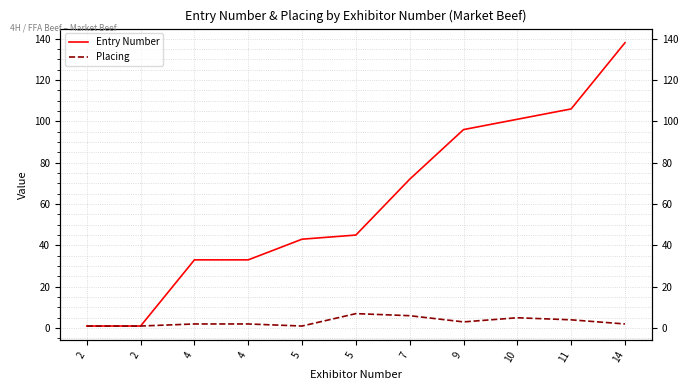

Reading left to right, list all the values displayed in this chart.

Entry Number: 2=1	2=1	4=33	4=33	5=43	5=45	7=72	9=96	10=101	11=106	14=138
Placing: 2=1	2=1	4=2	4=2	5=1	5=7	7=6	9=3	10=5	11=4	14=2